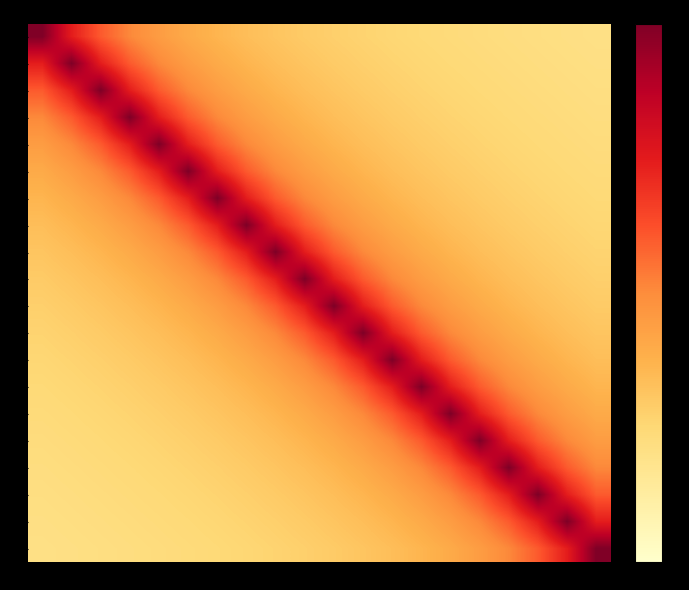

What is the total value across all series at 4?

429.8